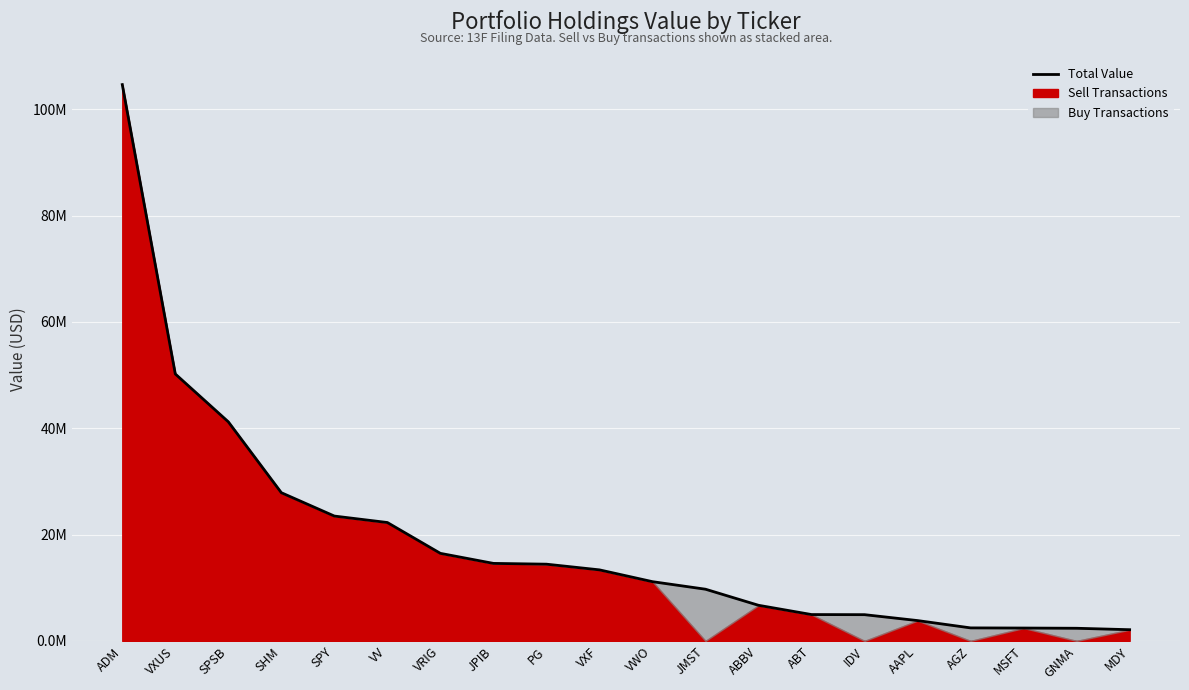

Approximately how many times larger is the value at PG compared to AAPL?

3.8